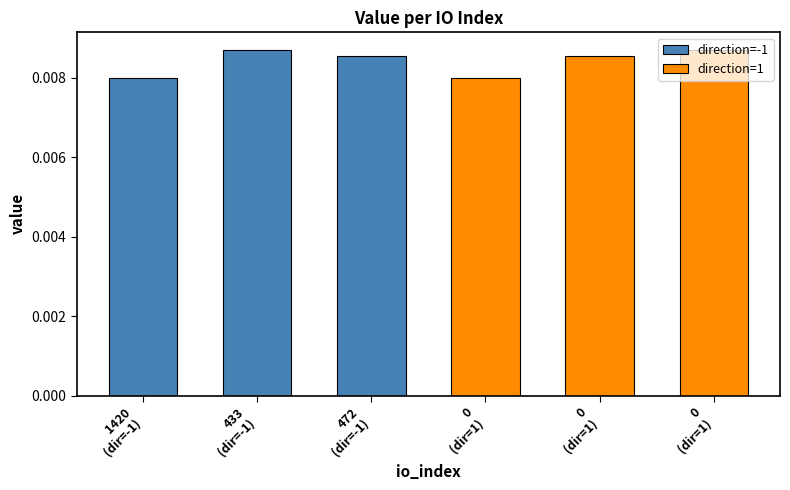

Does the chart contain any negative values?

No